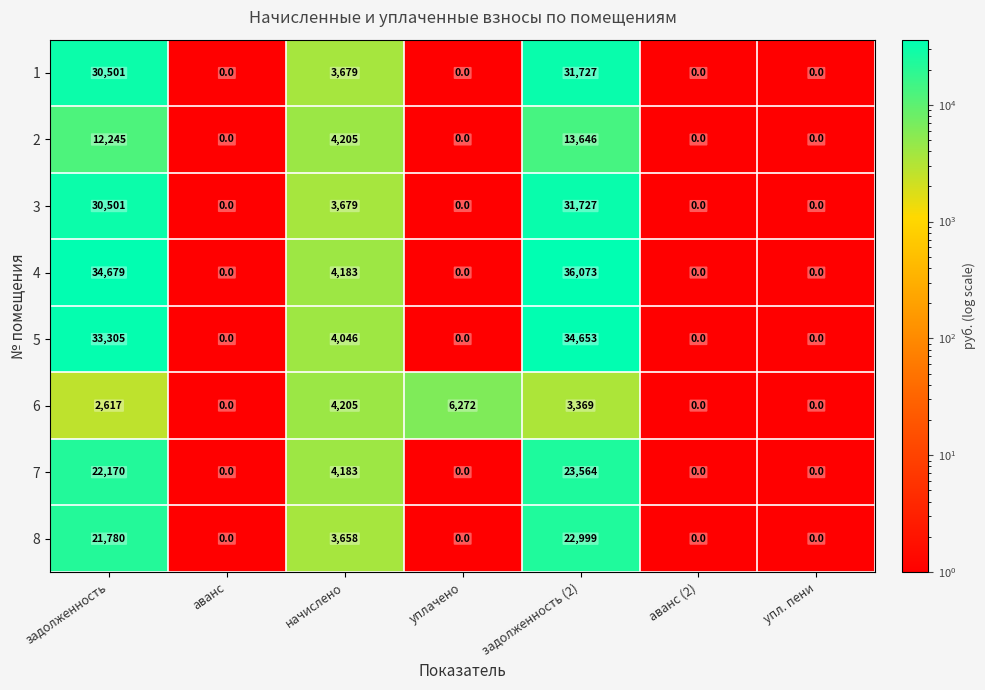

What is the sum of all 2 values?

30096